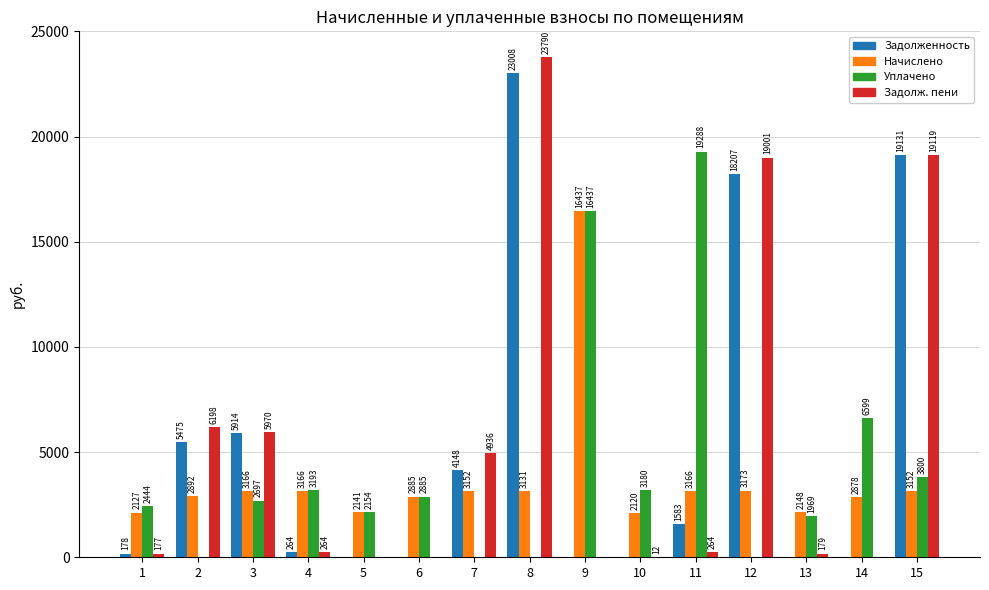

Are the bars grouped side by side (vs. stacked)?

Yes